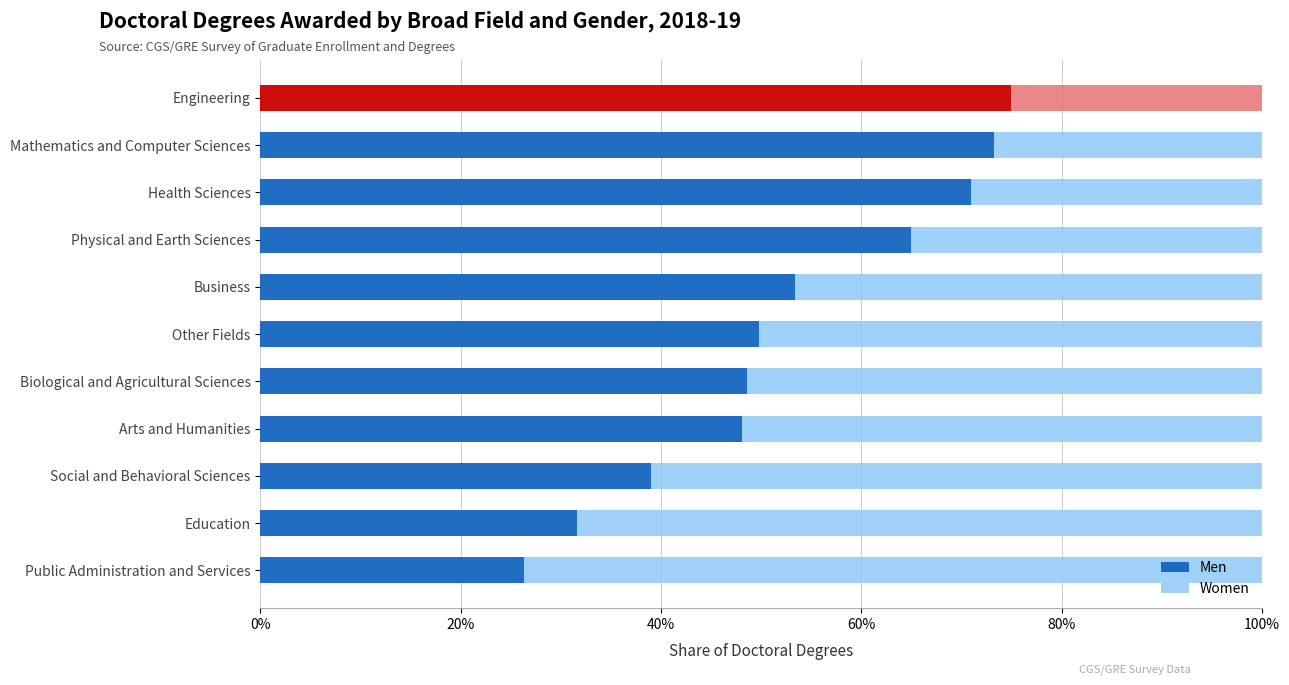

What are all the series names shown in the legend?

Men, Women